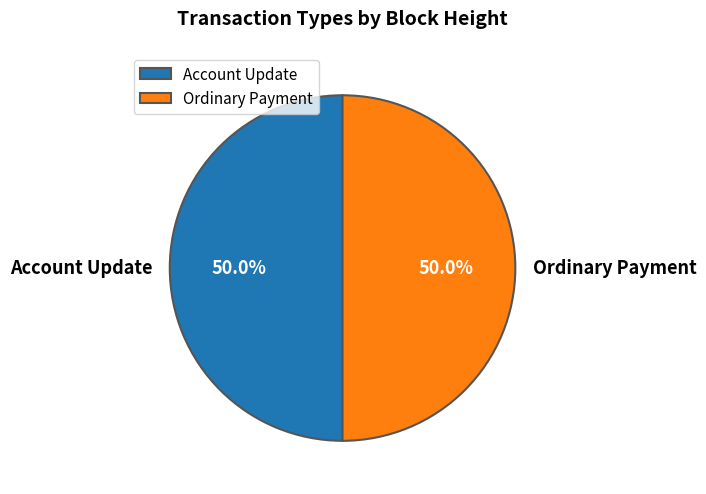

What is the ratio of the value at Ordinary Payment to the value at Account Update?

1.0